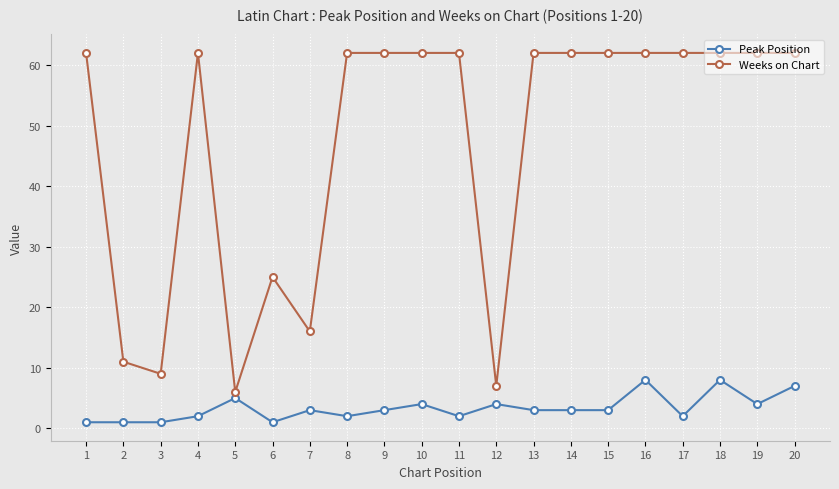

Where is the first local minimum for Weeks on Chart?

3